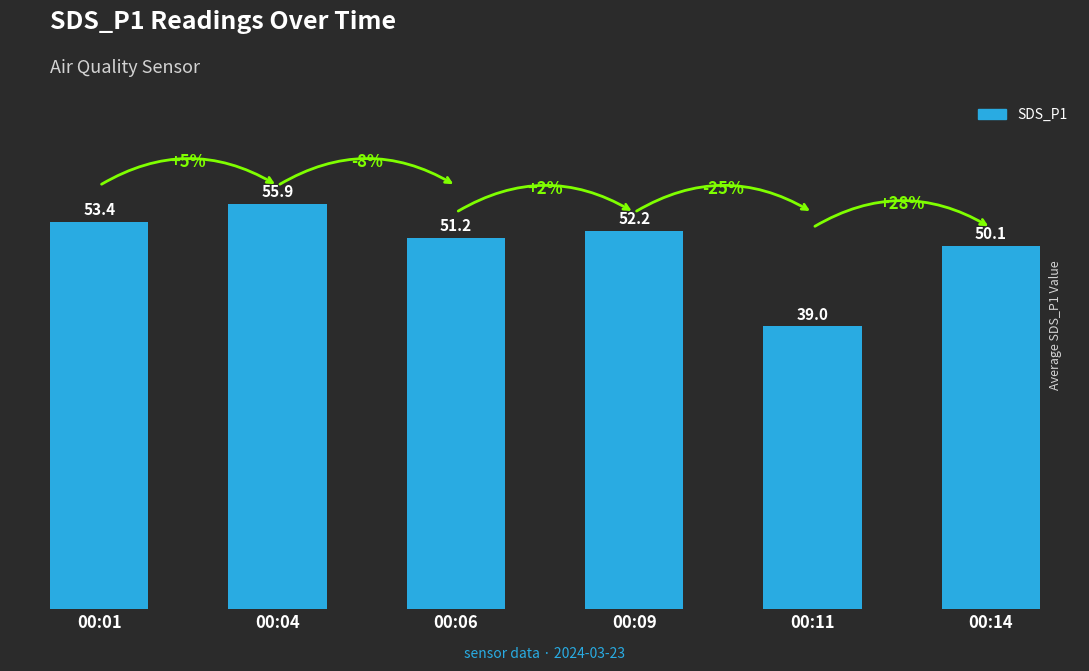

Reading left to right, extract all data points from this chart.

00:01=53.4	00:04=55.9	00:06=51.2	00:09=52.2	00:11=39.0	00:14=50.1